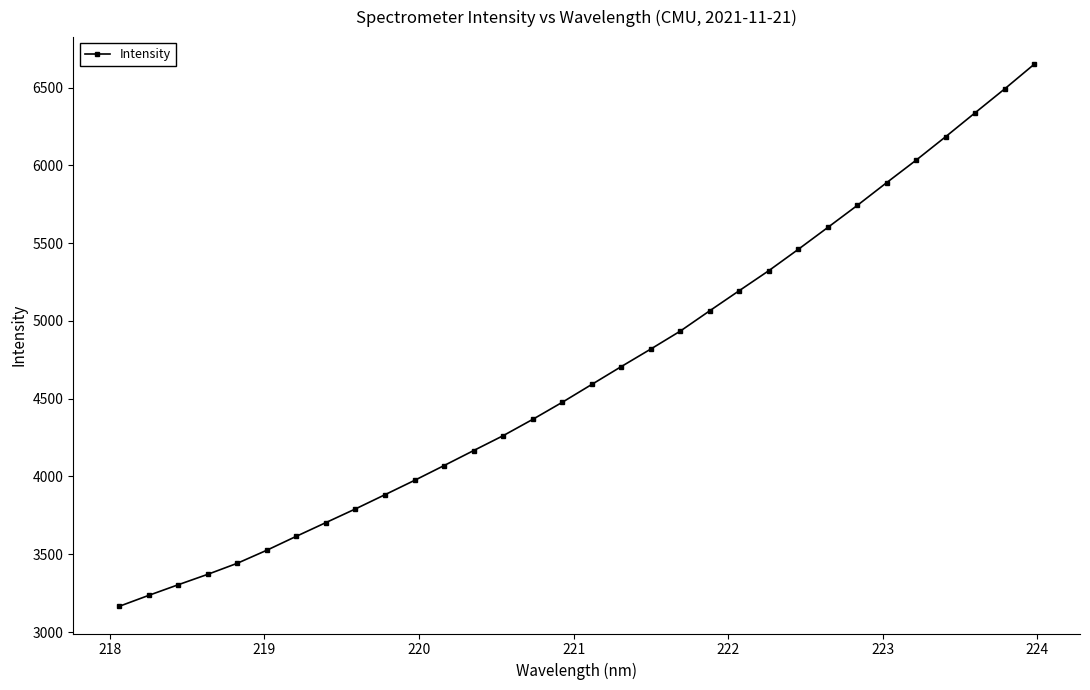

True or false: the data has more than 2 interior local peaks.

False